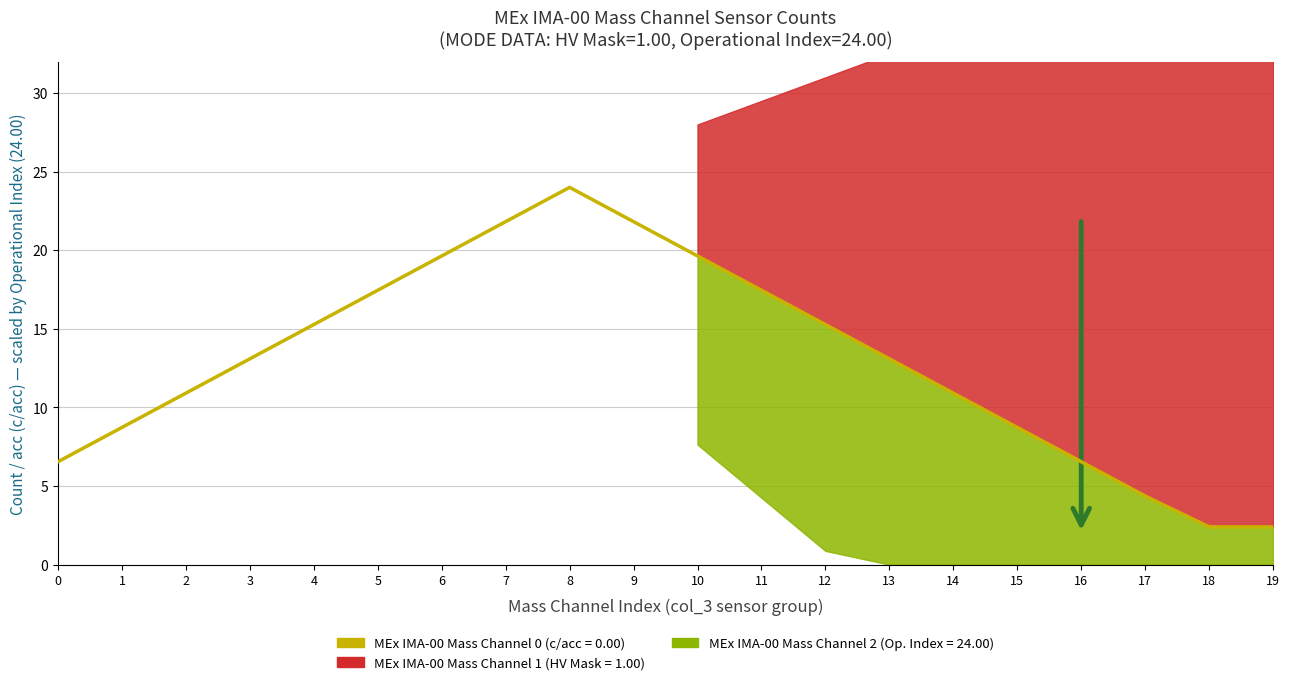

What is the smallest value displayed?

2.4